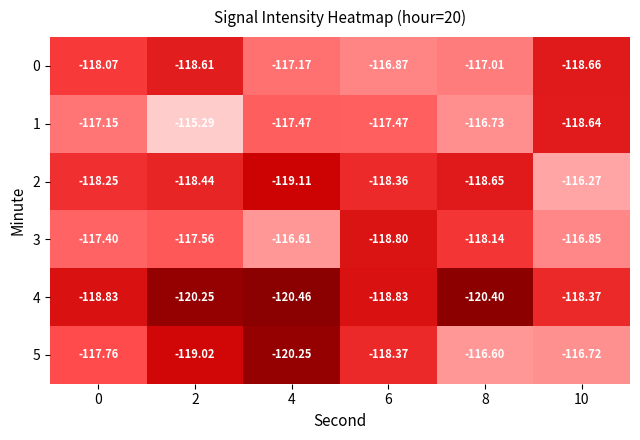

Is the value of 0 at 6 greater than the value of 4 at 6?

Yes